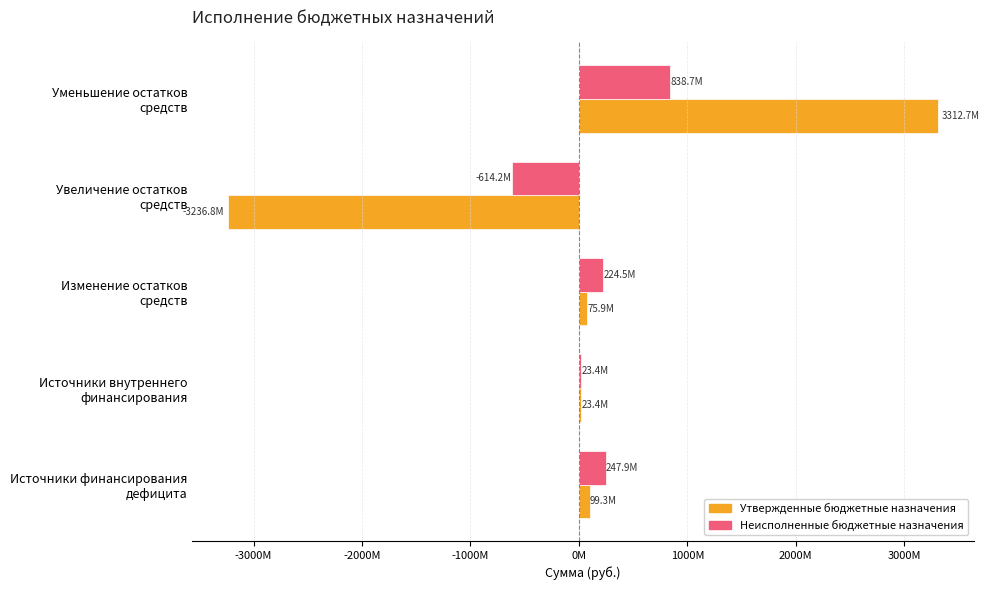

What are all the series names shown in the legend?

Утвержденные бюджетные назначения, Неисполненные бюджетные назначения